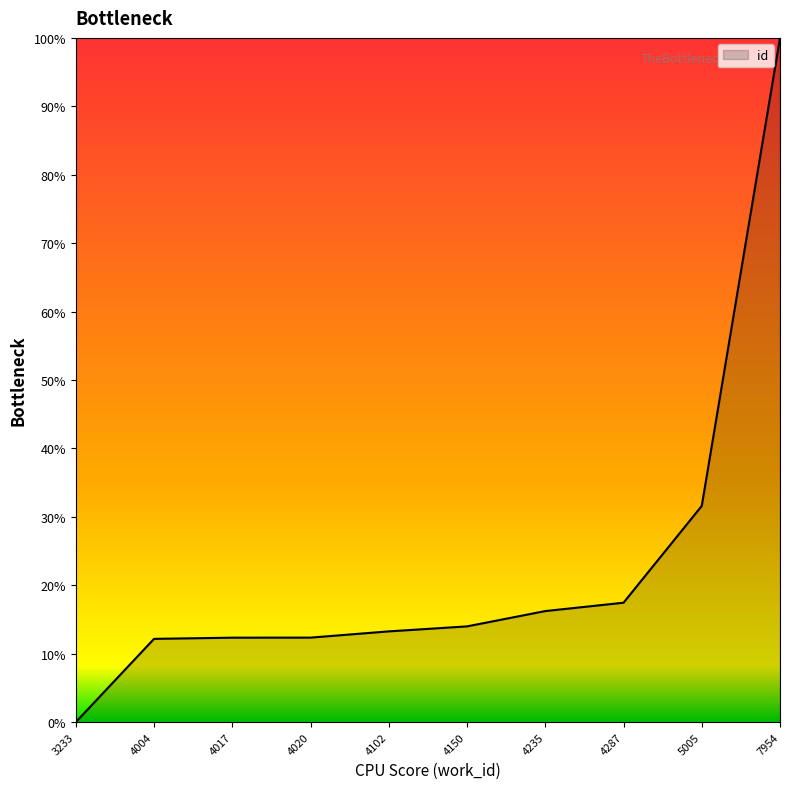

Is it true that the value at 4102 is 21.0?

False